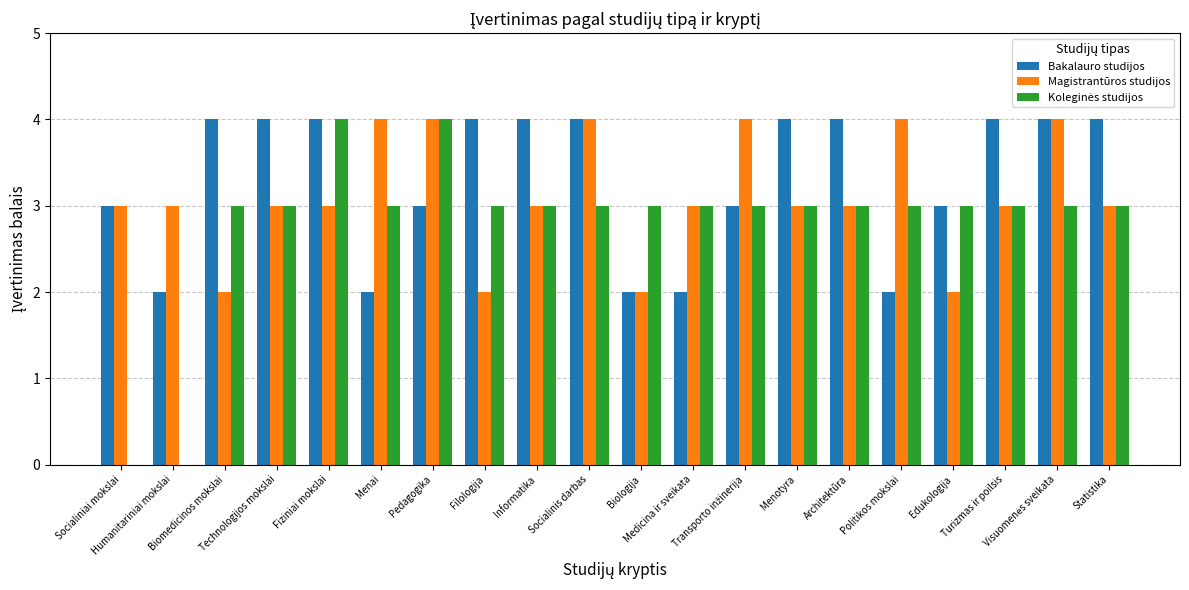

Which series has the largest total across all categories?

Bakalauro studijos